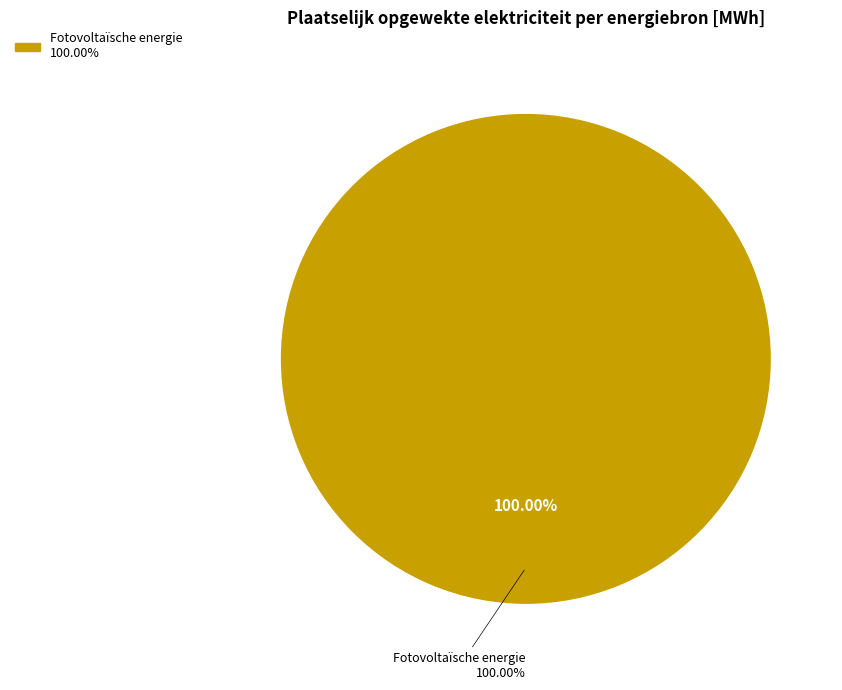

Do Warmtekrachtkoppeling and Geothermische energie together represent more than half of the pie?

No